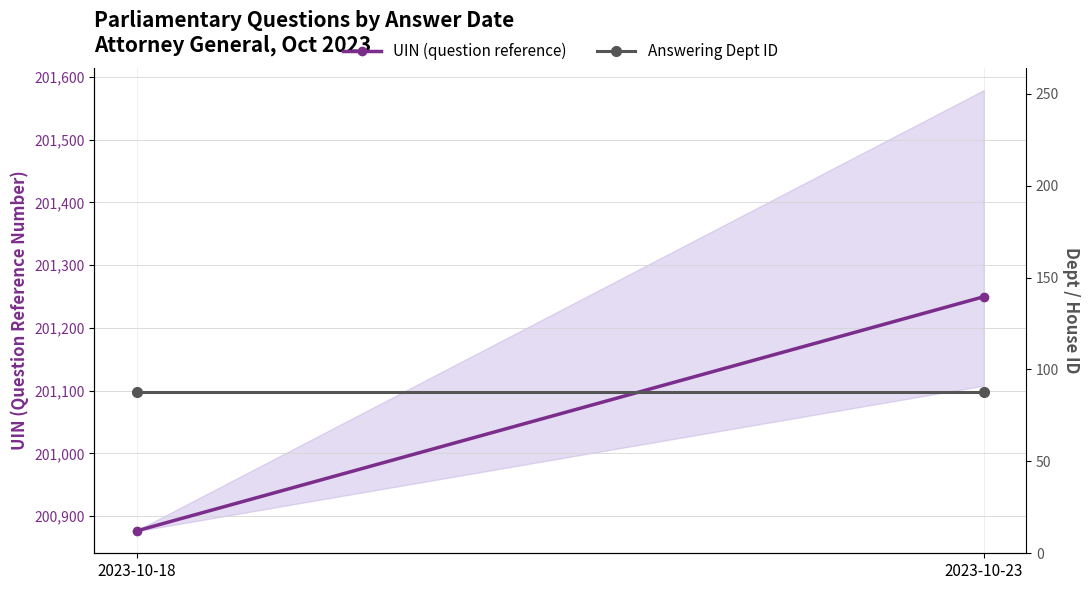

Is the value of UIN (question reference) at 2023-10-23 greater than the value of Answering Dept ID at 2023-10-18?

Yes